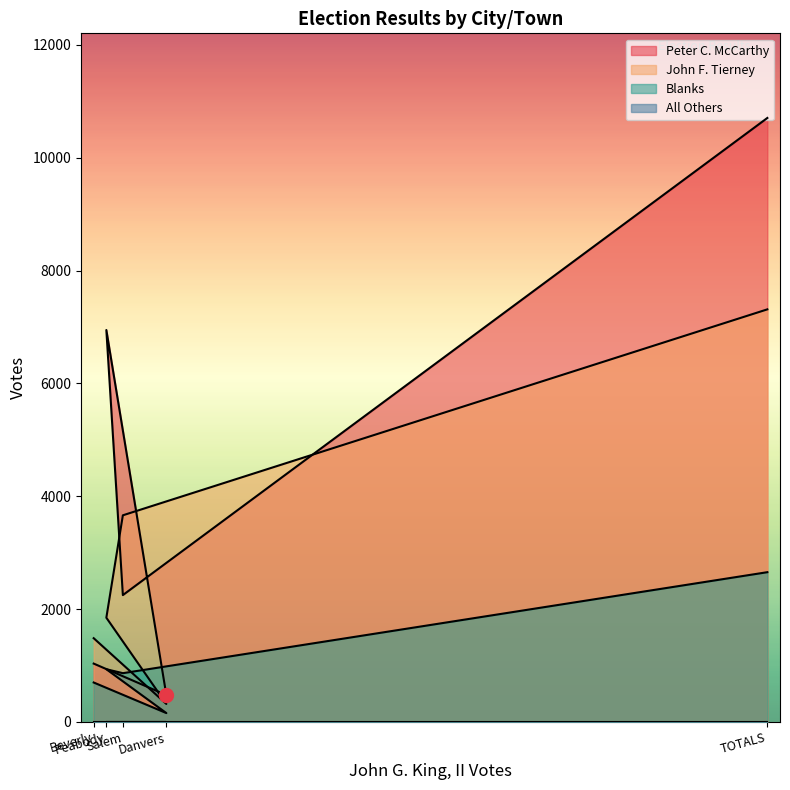

How many data points in Blanks are less than 864?

2